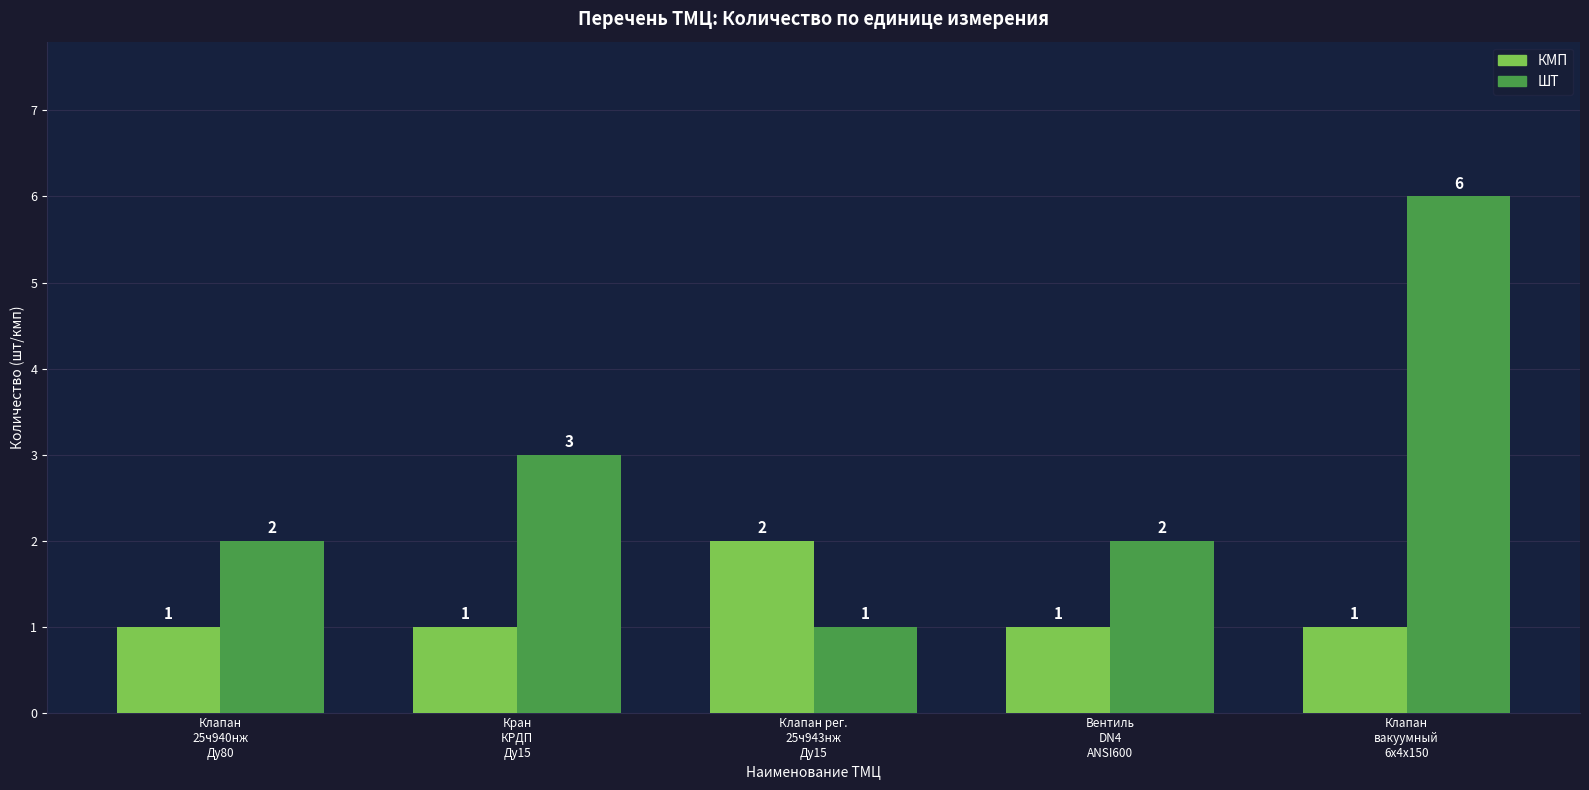

Are the bars grouped side by side (vs. stacked)?

Yes